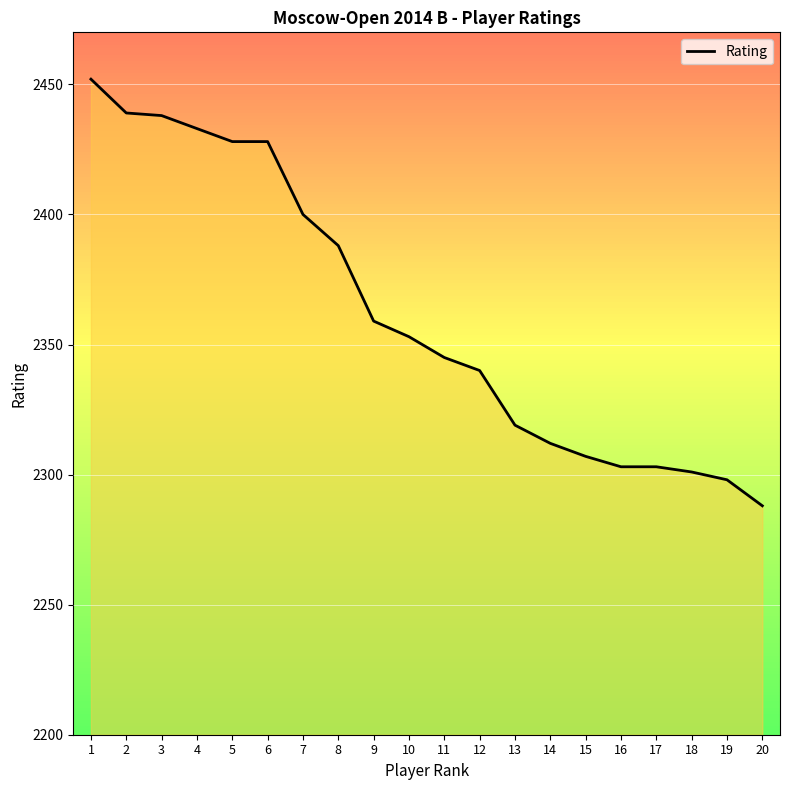

What is the difference between the maximum and minimum values?

164